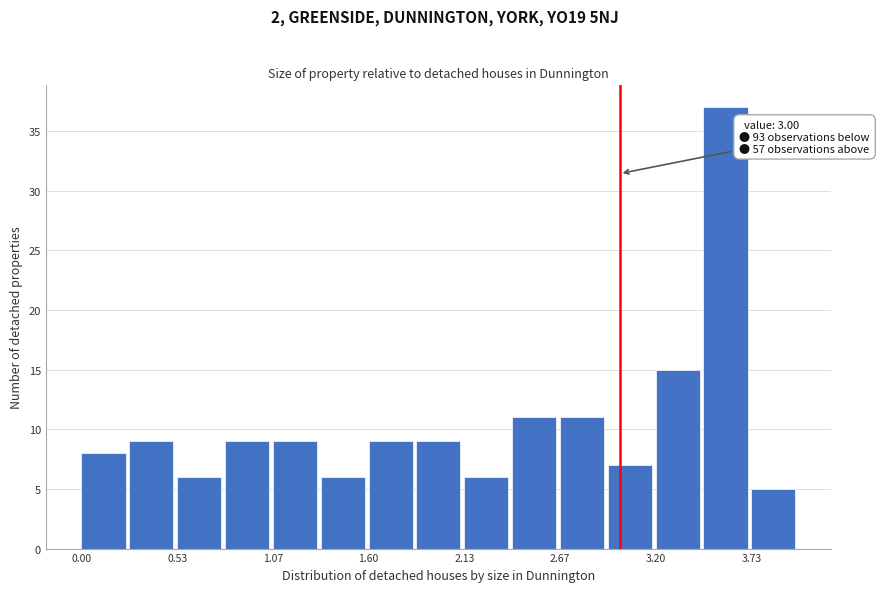

Around what value on the x-axis is the tallest bar? Give the approximate position of its centre, as read against the axis.

3.6